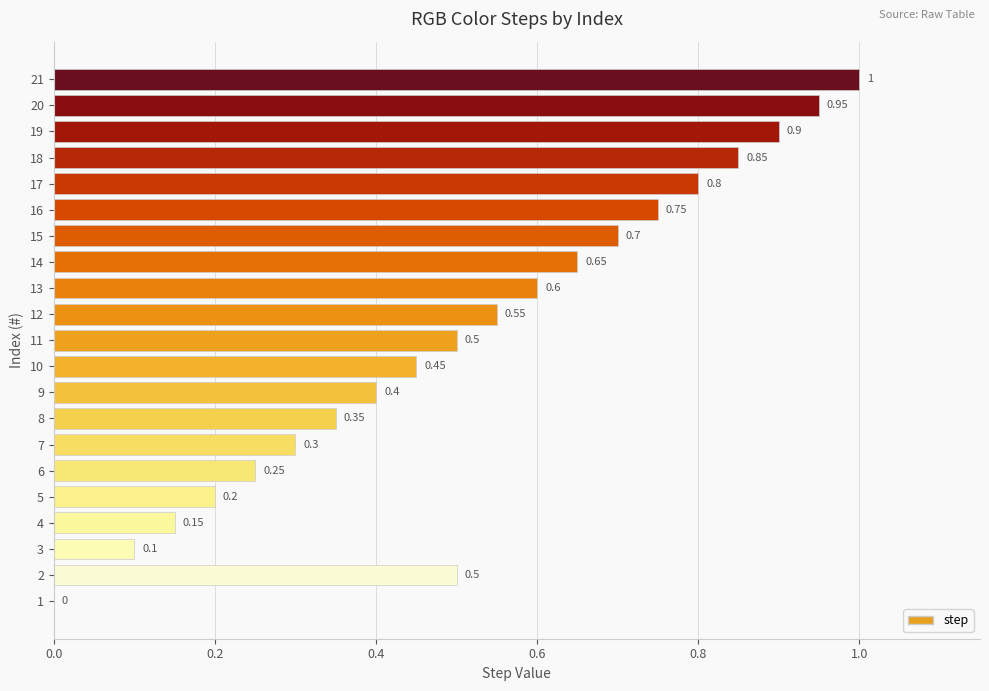

Which has a higher value, 9 or 5?

9